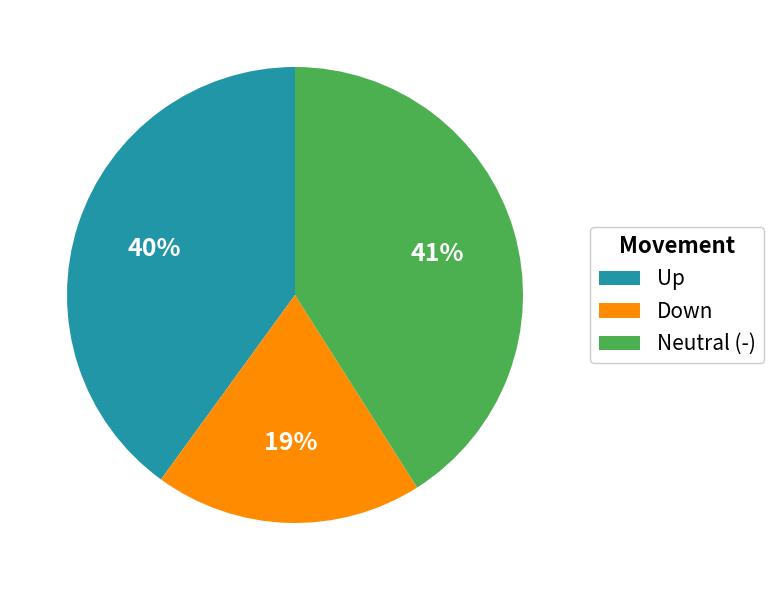

What is the smallest slice in the pie chart?

Down